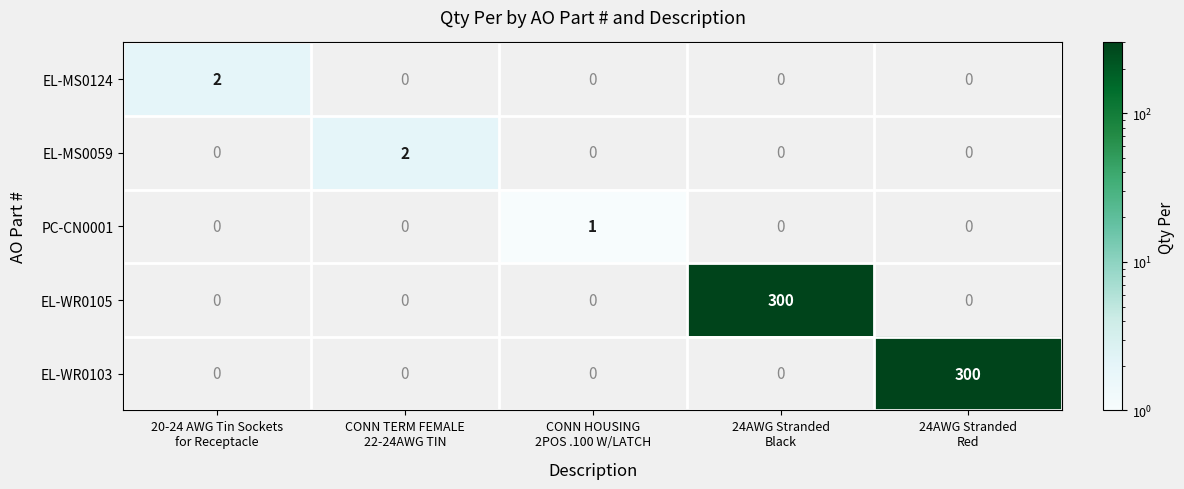

Count the PC-CN0001 values in the range 0 to 1.

5